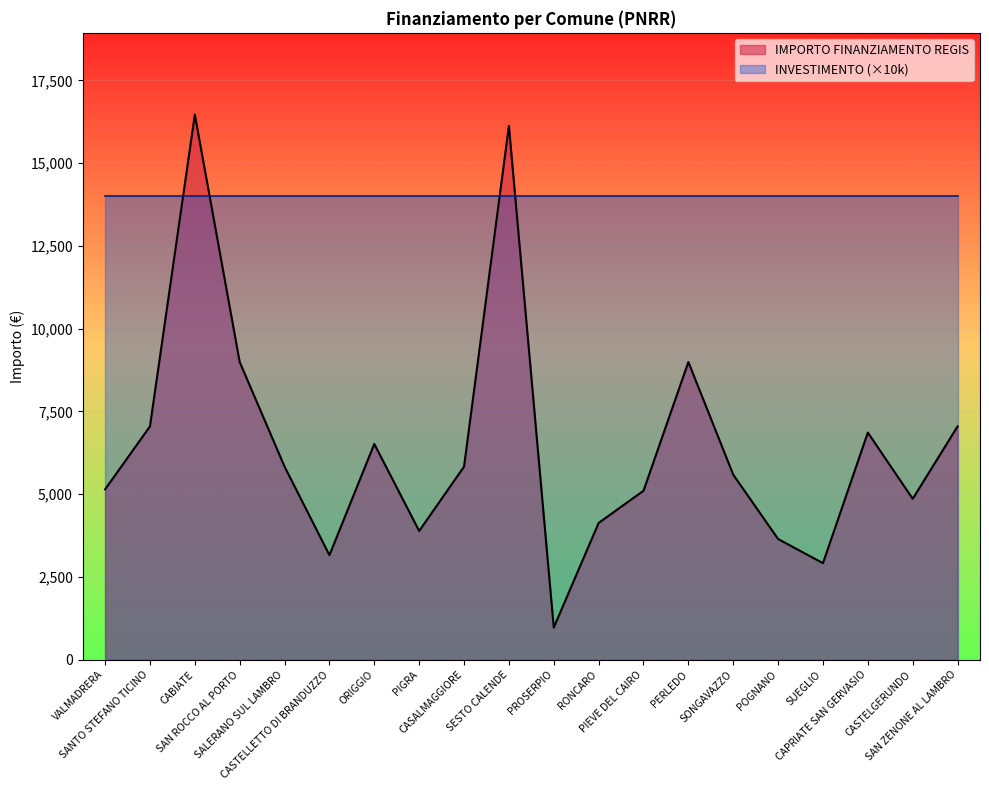

What is the sum of the values at SALERANO SUL LAMBRO and SANTO STEFANO TICINO?

12879